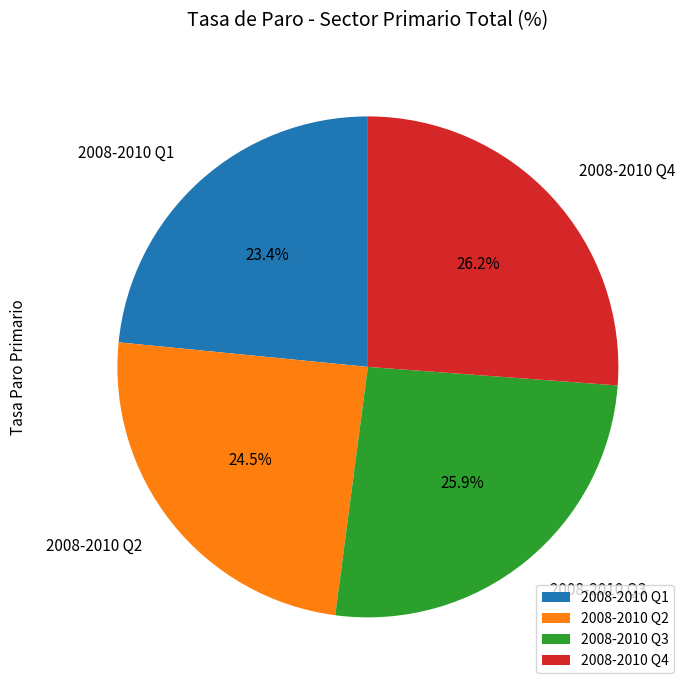

Does any single category account for the majority?

No